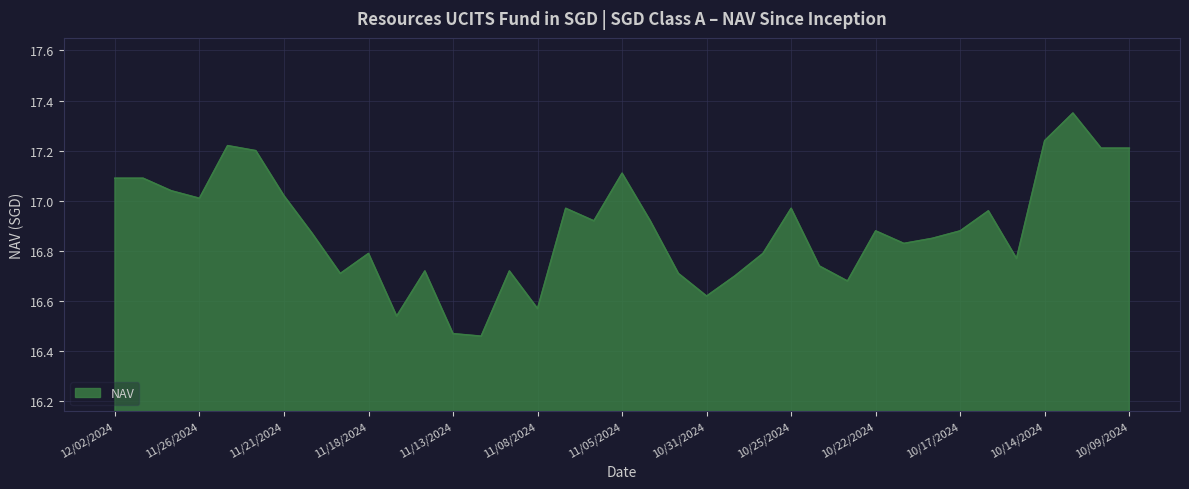

What is the difference between the maximum and minimum values?

0.9